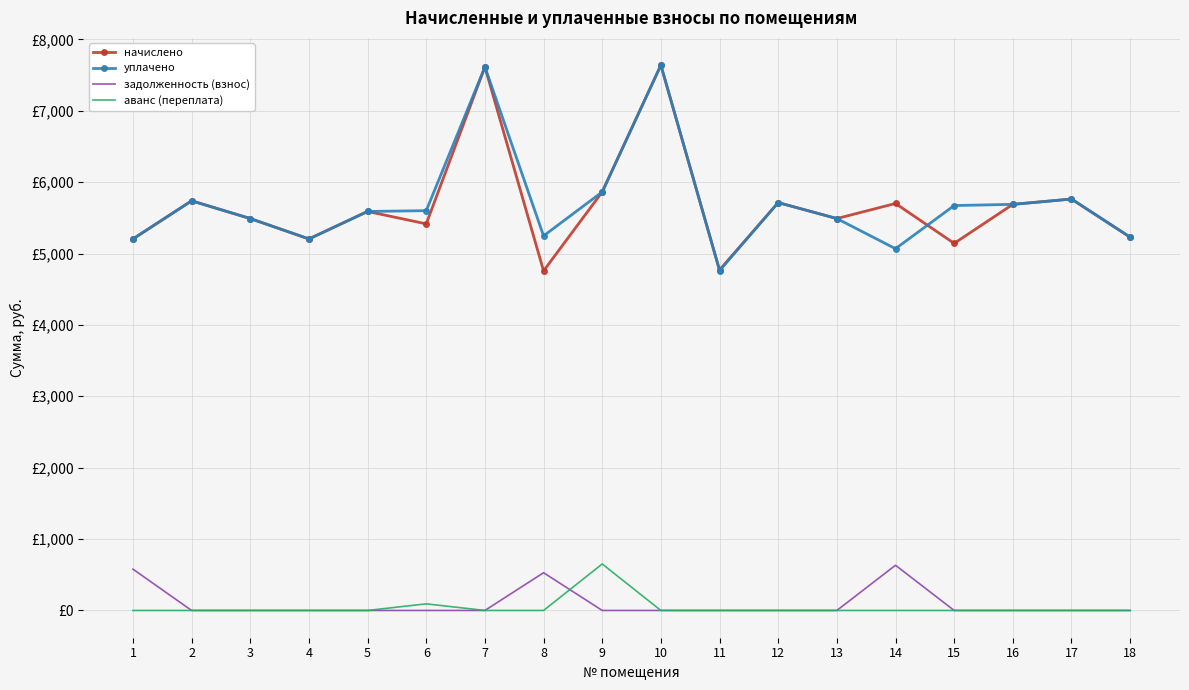

How many intersections are there between уплачено and начислено?

1